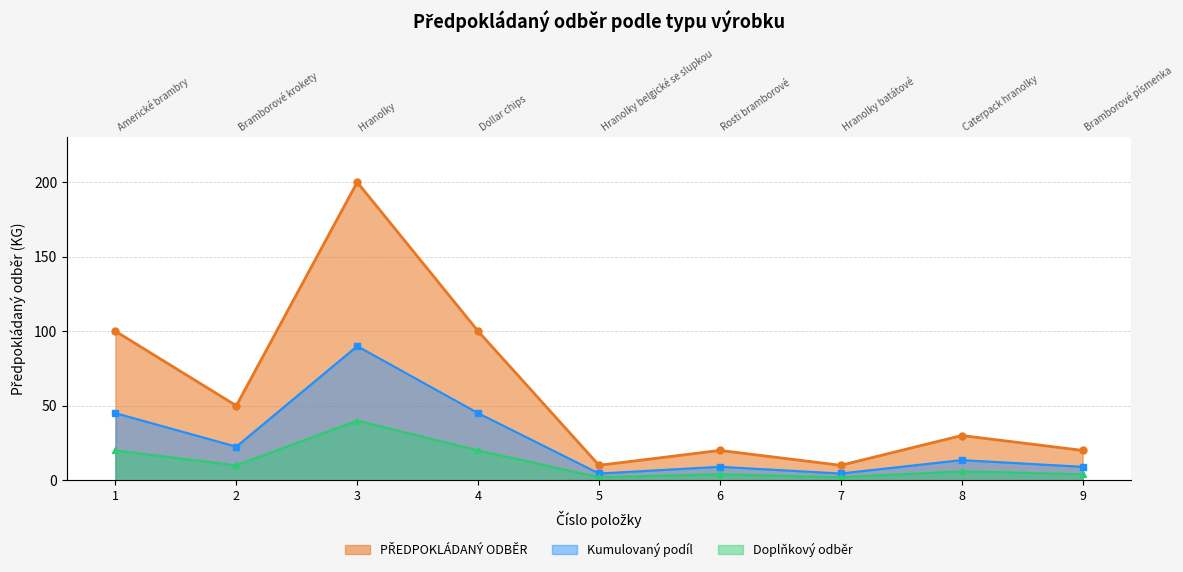

How many points are lower than both their immediate neighbors (excluding endpoints)?

3